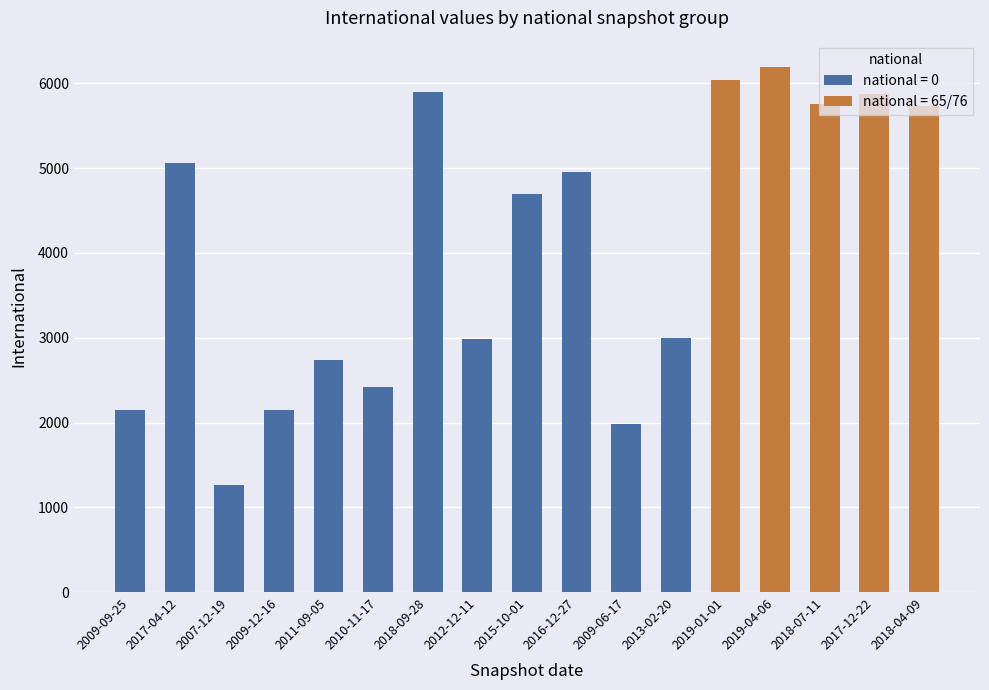

What is the minimum value for national = 65/76?

5730